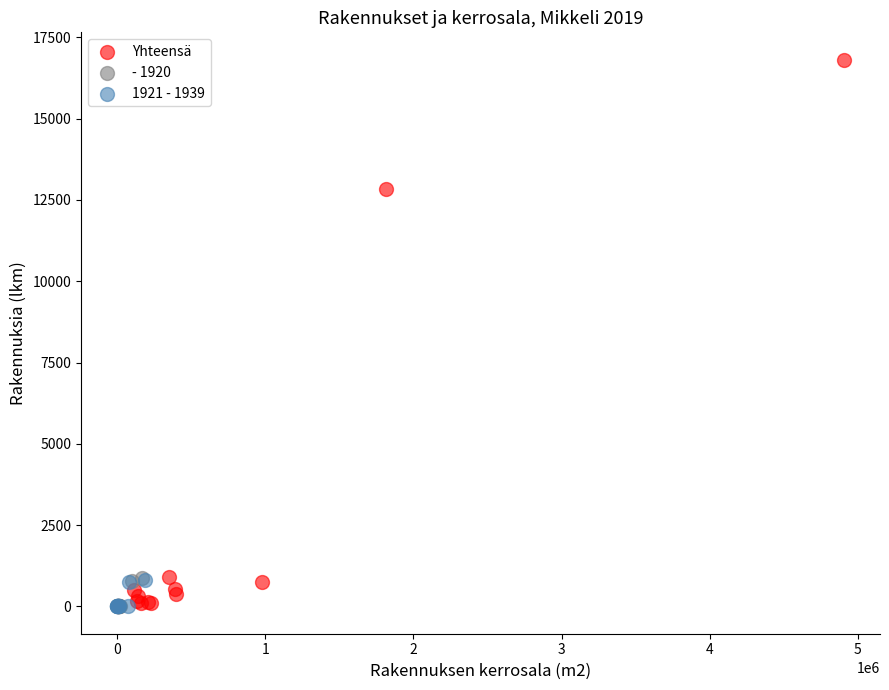

What are all the series names shown in the legend?

Yhteensä, - 1920, 1921 - 1939